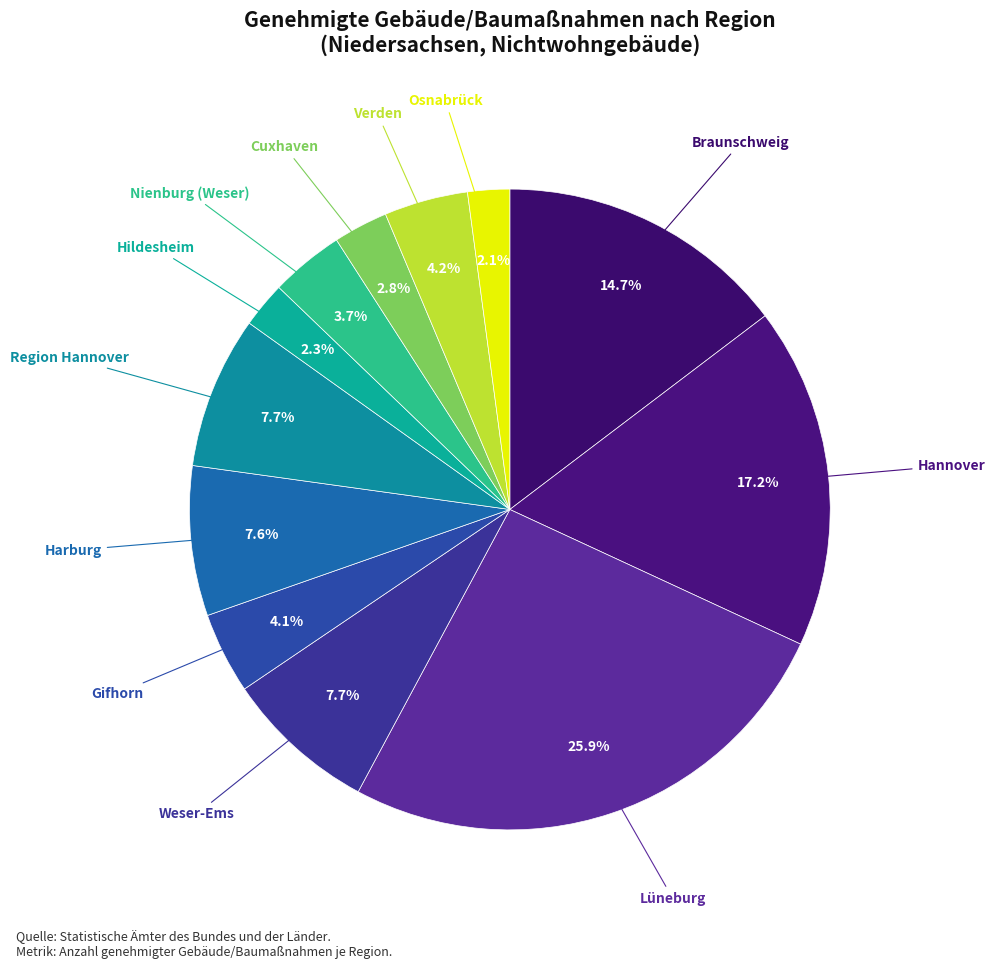

How many segments does this pie chart have?

12